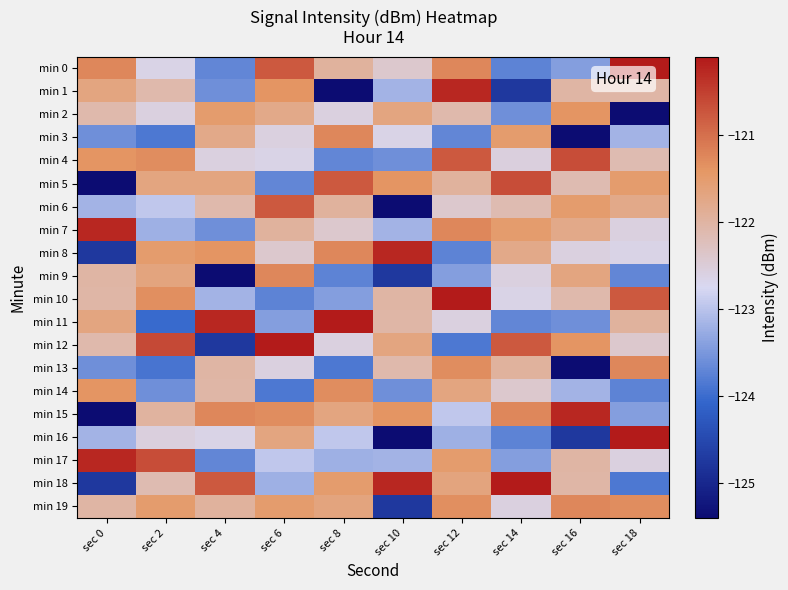

What is the difference between the highest and lowest values at sec 4?

5.1